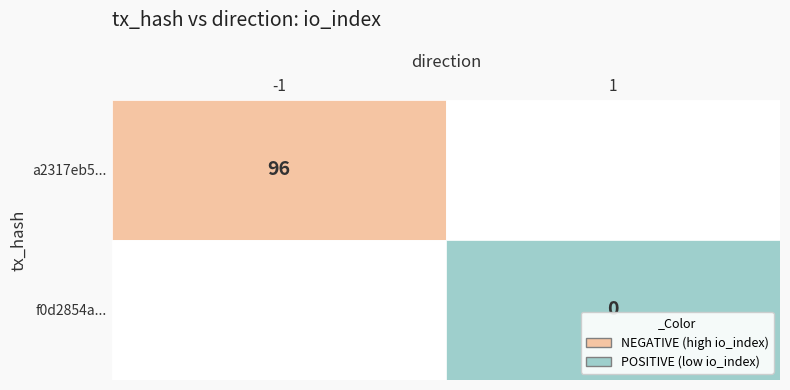

The value of f0d2854aeaef16e595a9d3b0911e8e995d55f8e at io_index is 0. True or false?

True